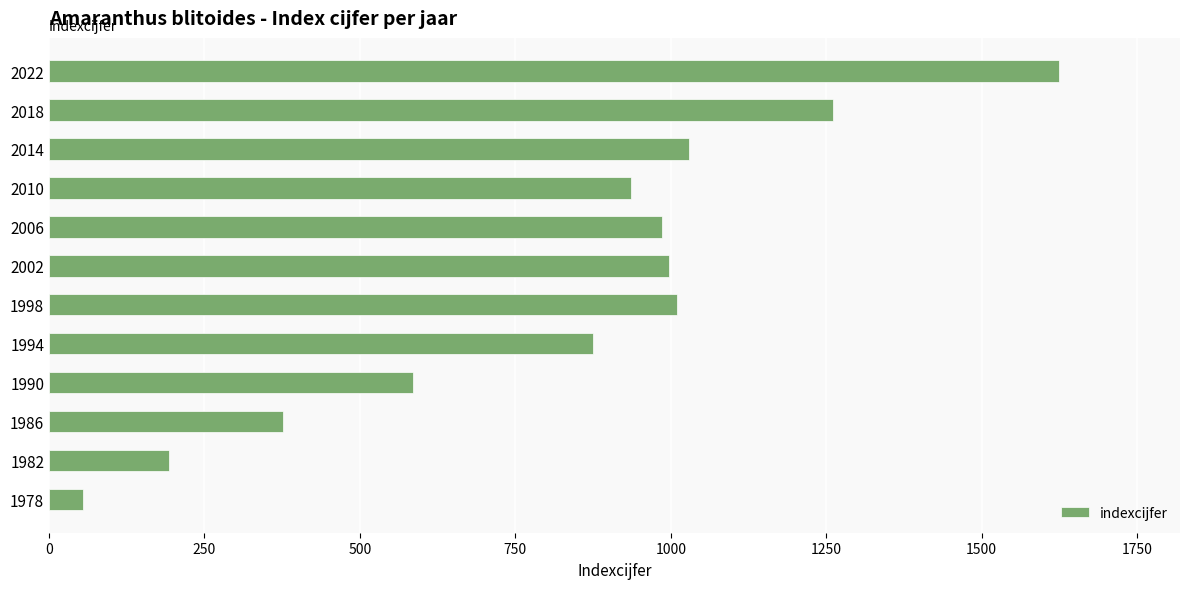

Between 1986 and 1978, which is larger?

1986